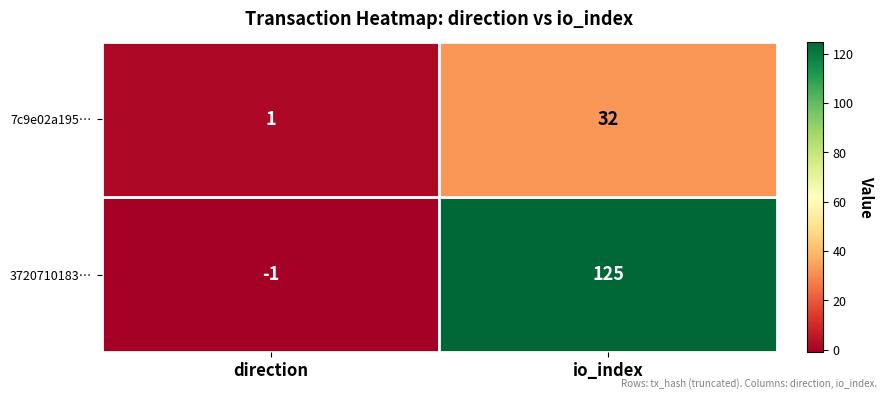

At which category does the chart reach its minimum across all series?

direction